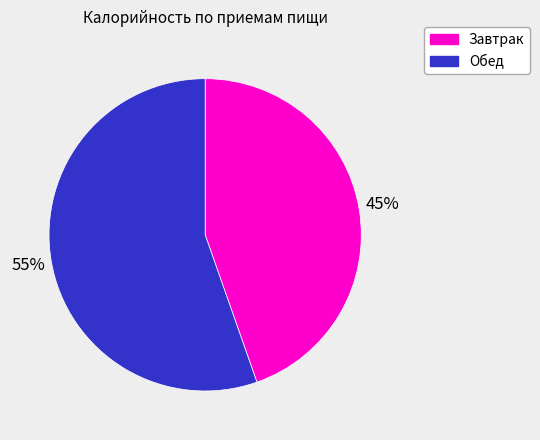

Which slice represents more than half of the pie?

Обед